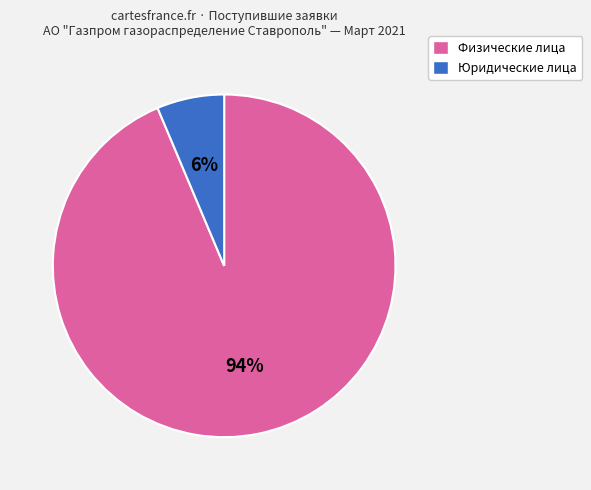

Does any single category account for the majority?

Yes